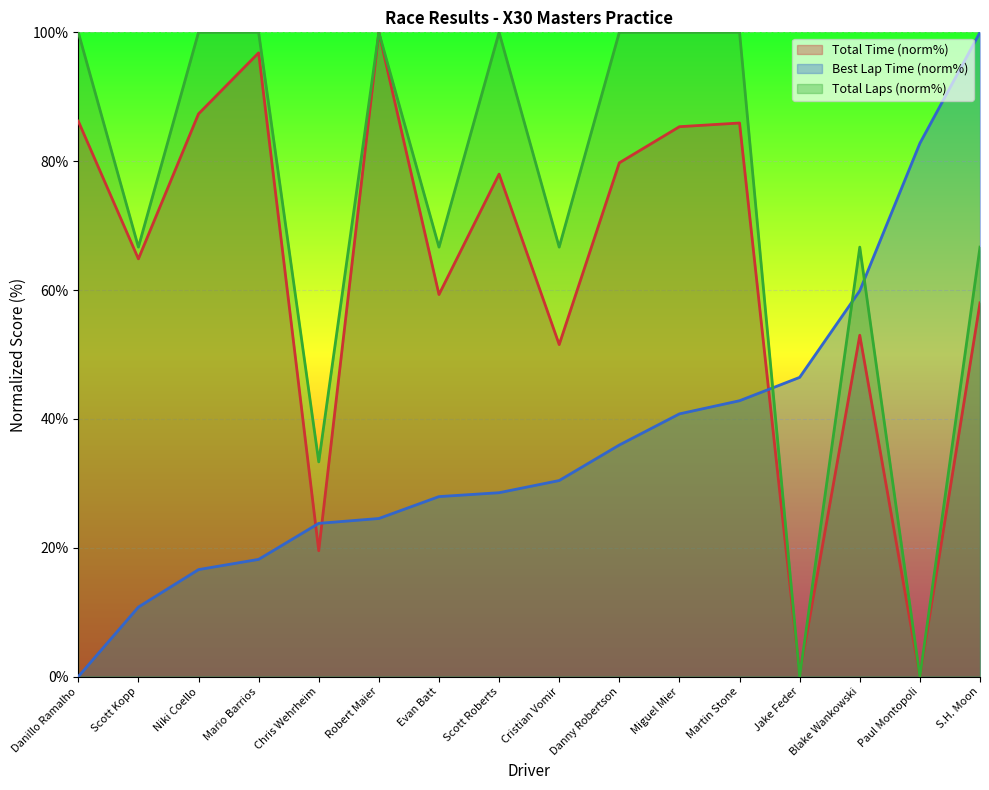

True or false: Total Laps has a value of 66.7 at Scott Kopp.

True